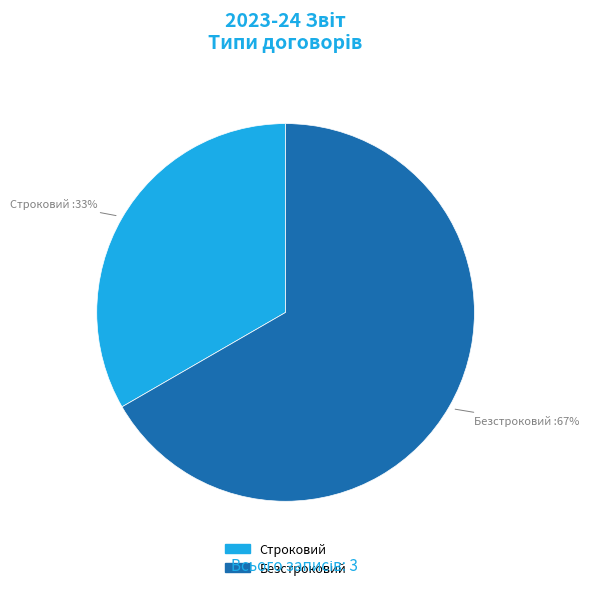

How many segments does this pie chart have?

2